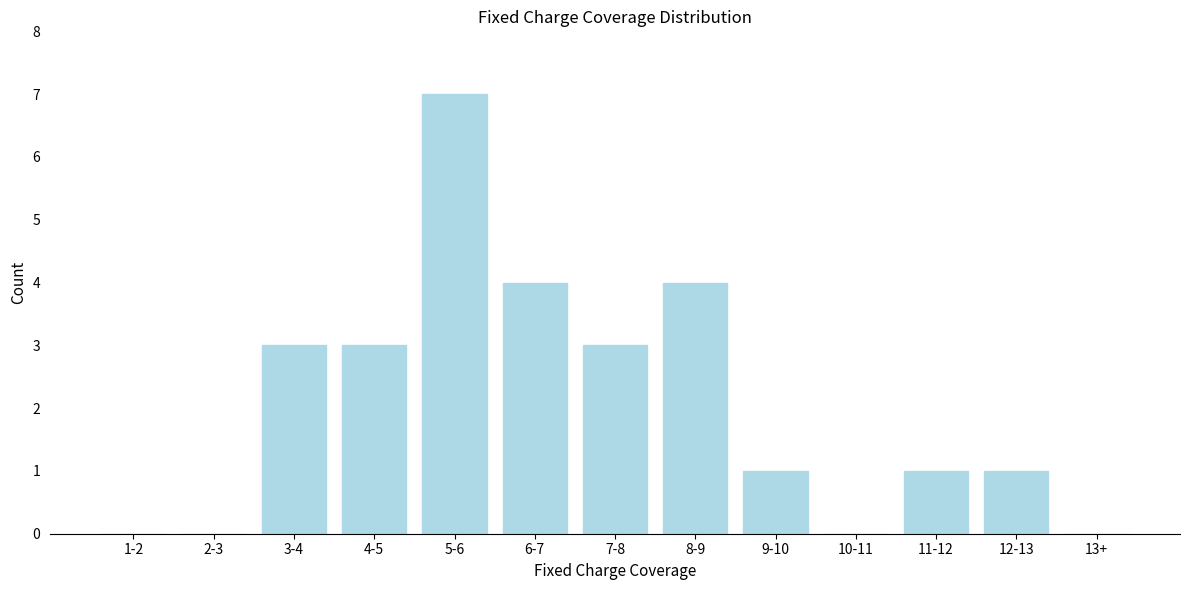

Reading right to left, transcribe all the data shown in this chart.

13+=0	12-13=1	11-12=1	10-11=0	9-10=1	8-9=4	7-8=3	6-7=4	5-6=7	4-5=3	3-4=3	2-3=0	1-2=0